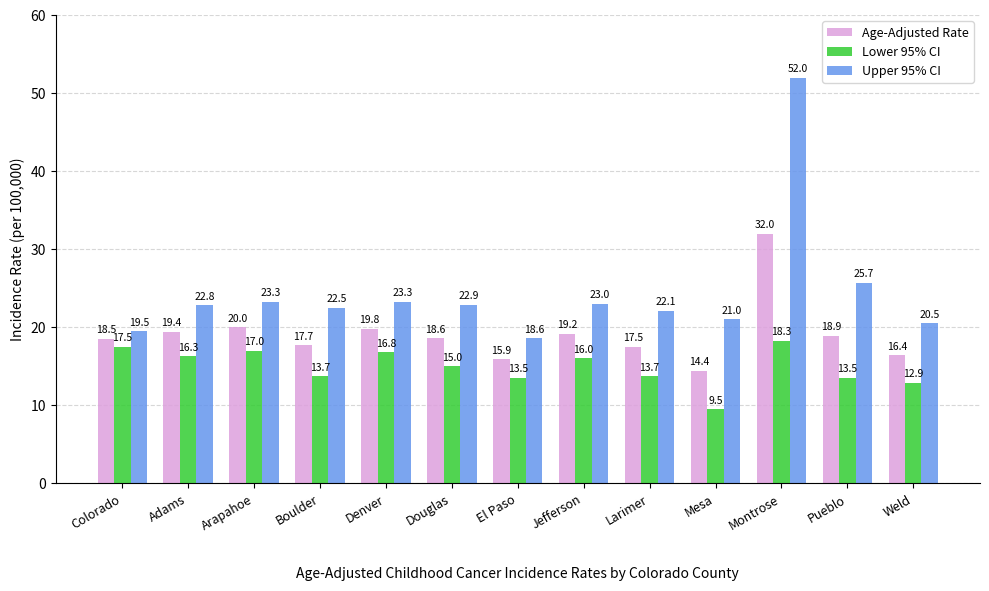

Which series has the widest spread of values?

Upper 95% CI